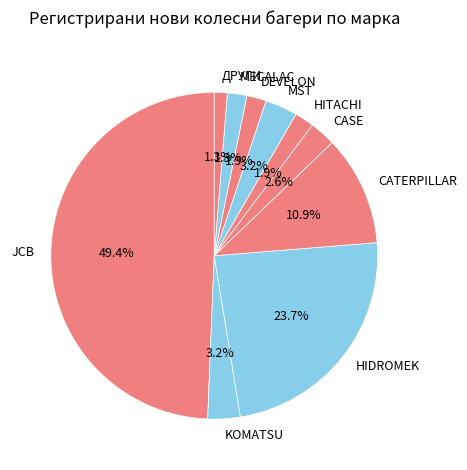

To the nearest percent, what is the difference between the largest and smallest slice percentages?

48%